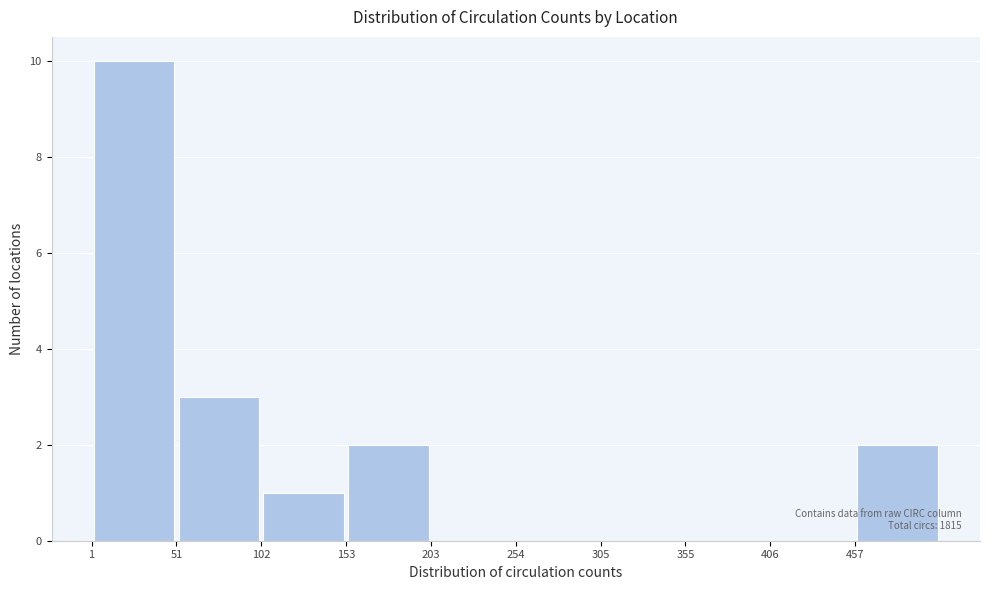

Over which range of the x-axis is the bar tallest?

0 to 50